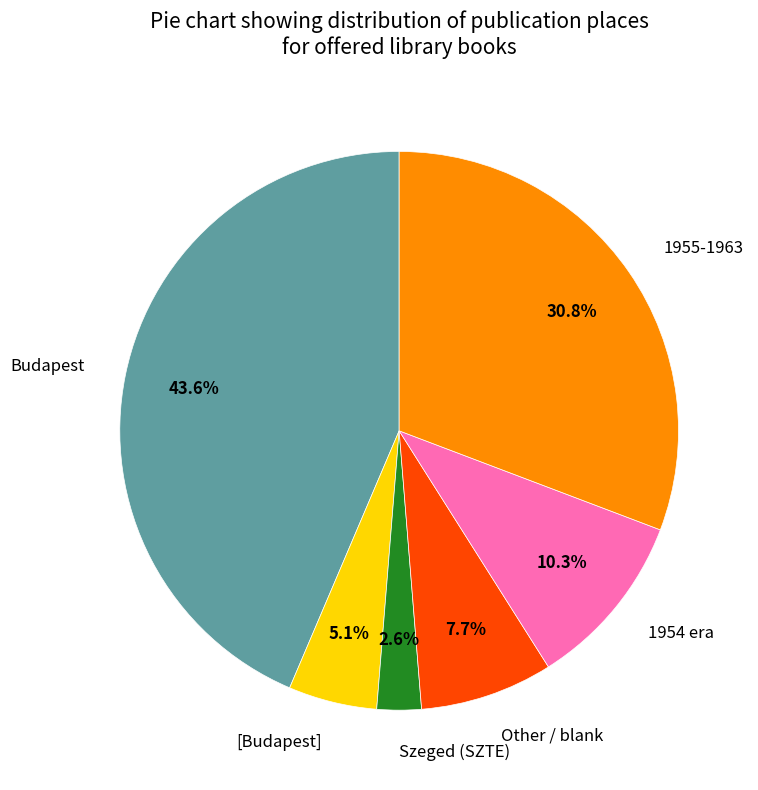

Rank the categories by value from lowest to highest.

Szeged (SZTE), [Budapest], Other / blank, 1954 era, 1955-1963, Budapest